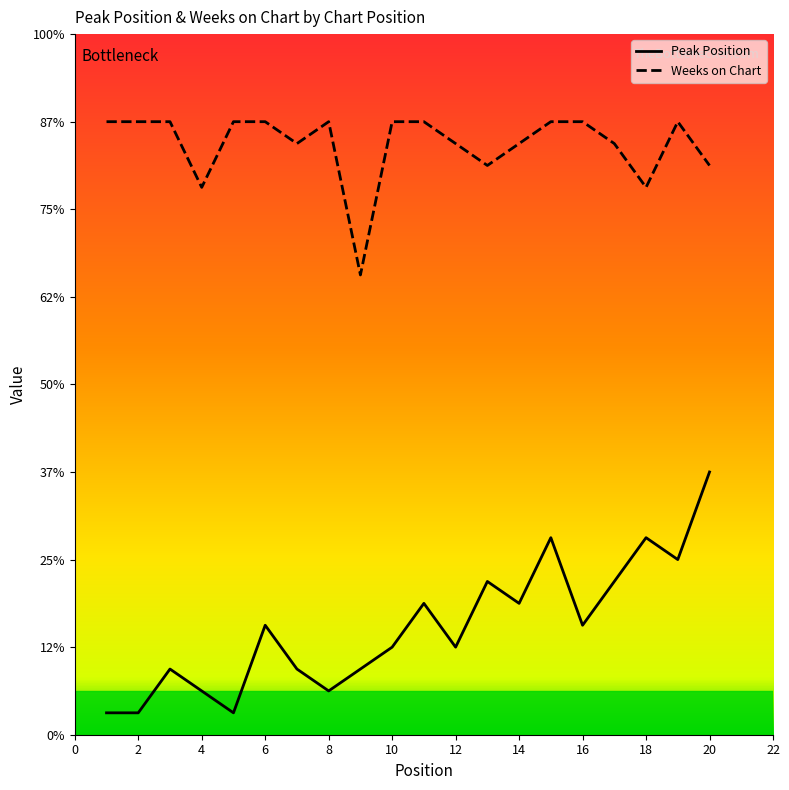

Does the chart have visible grid lines?

No